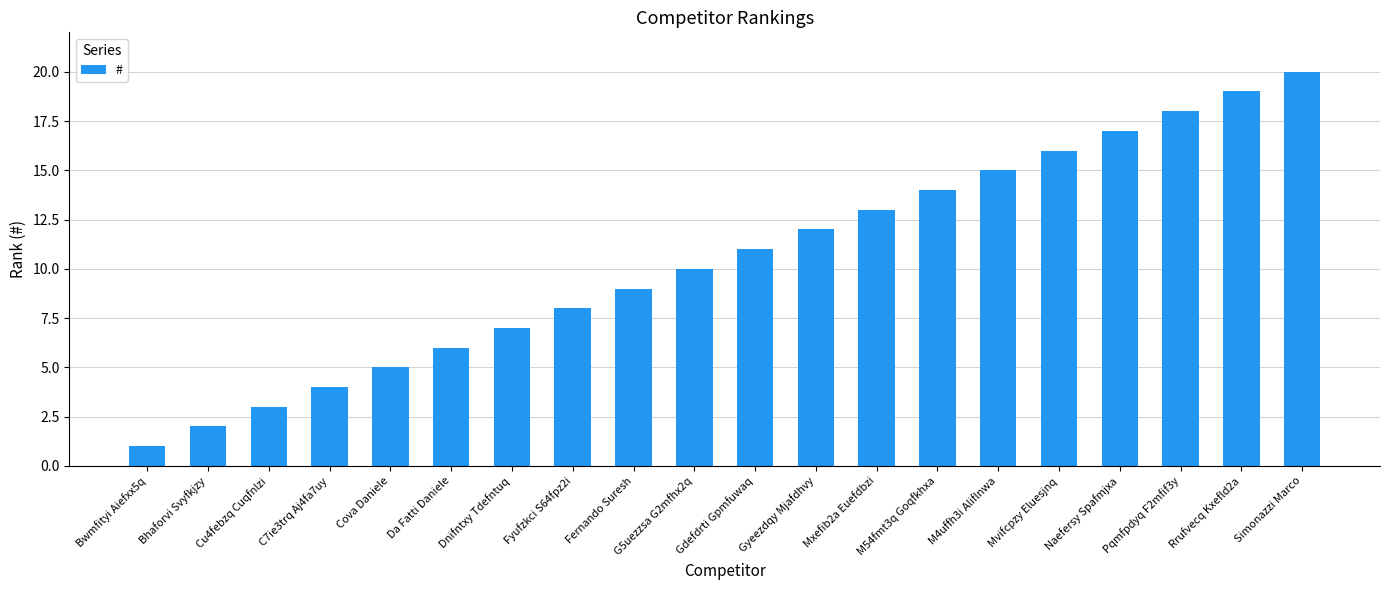

What is the value of the 9th bar from the left?

9